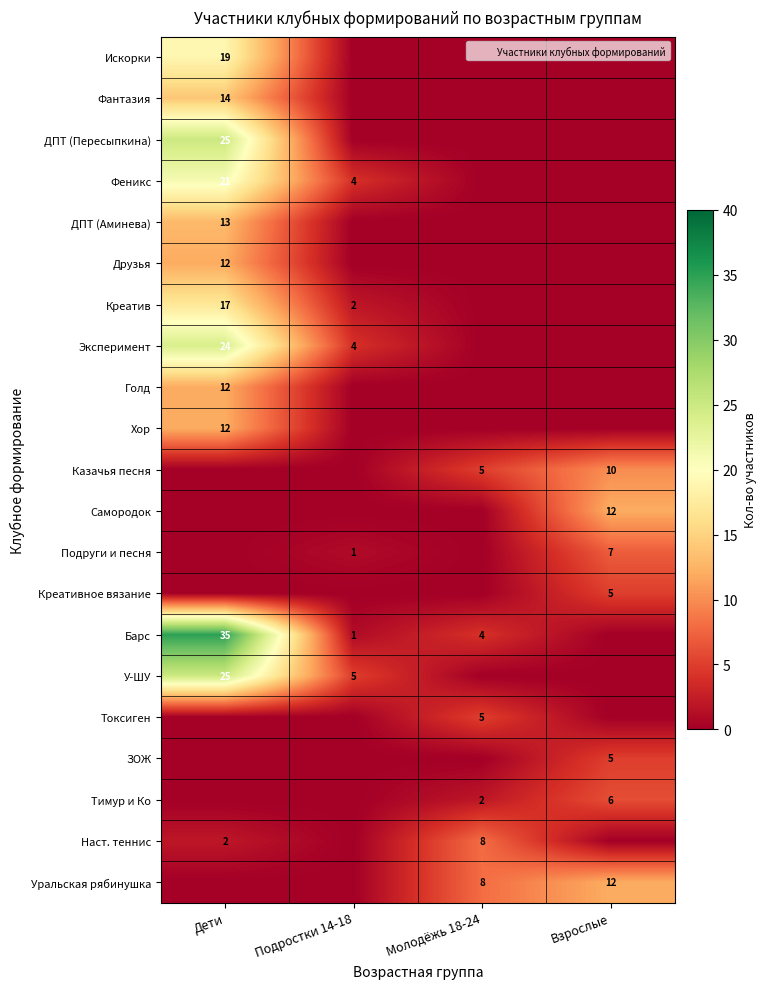

The Эксперимент series shows 24 at Дети. True or false?

True